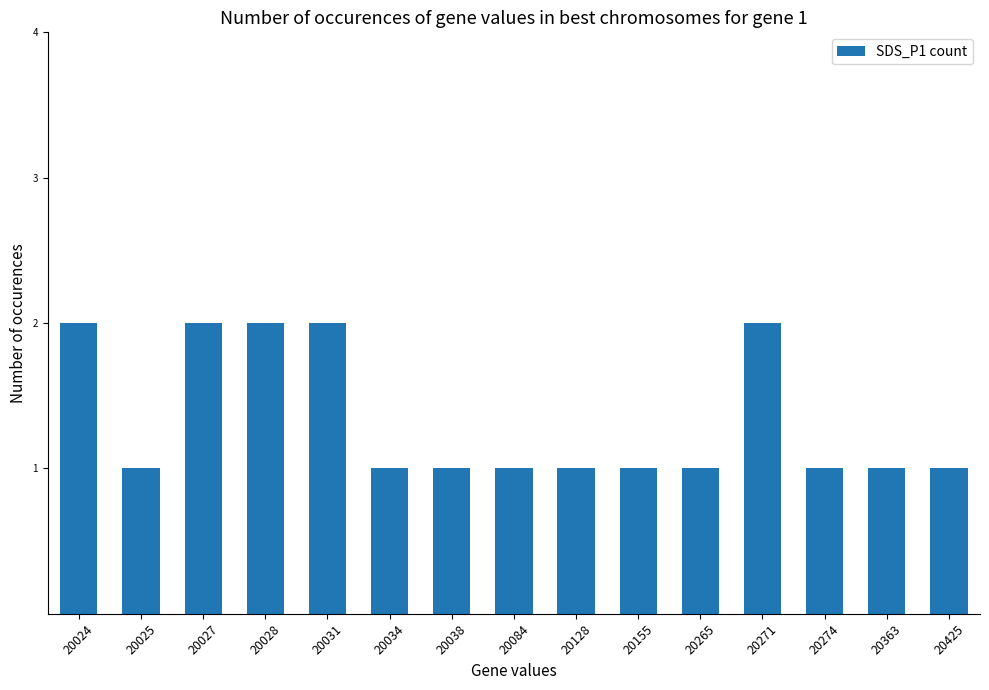

Count the number of data series in this chart.

1